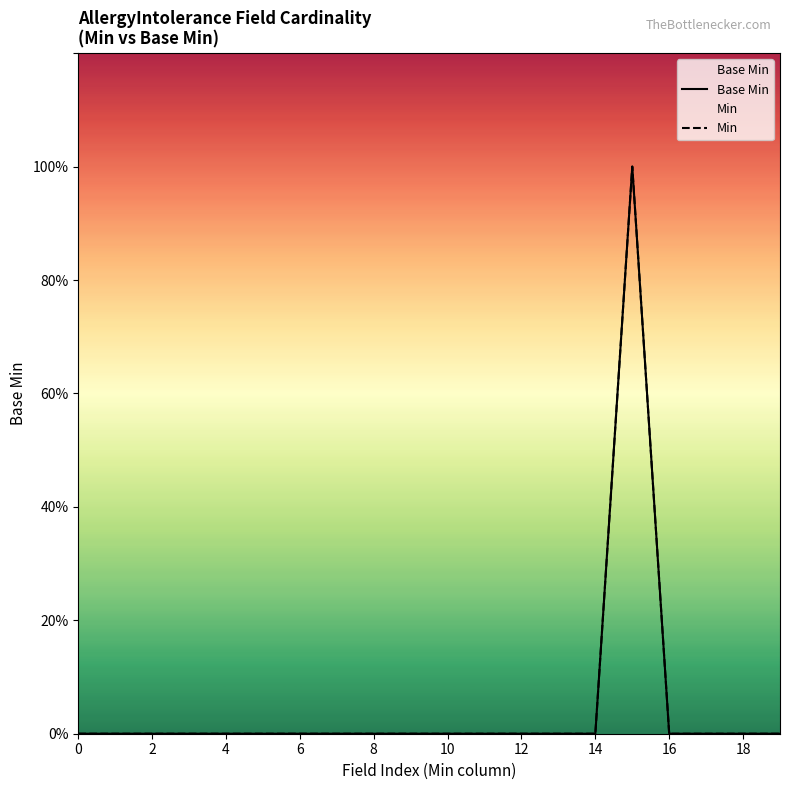

Between 0 and 6, which series saw the biggest shift?

Base Min